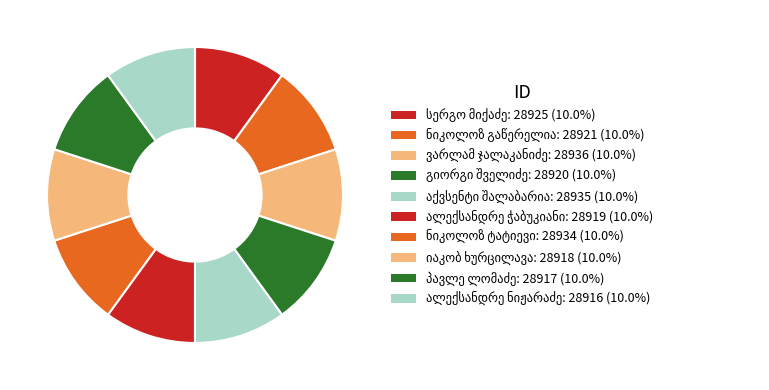

How many segments does this pie chart have?

10